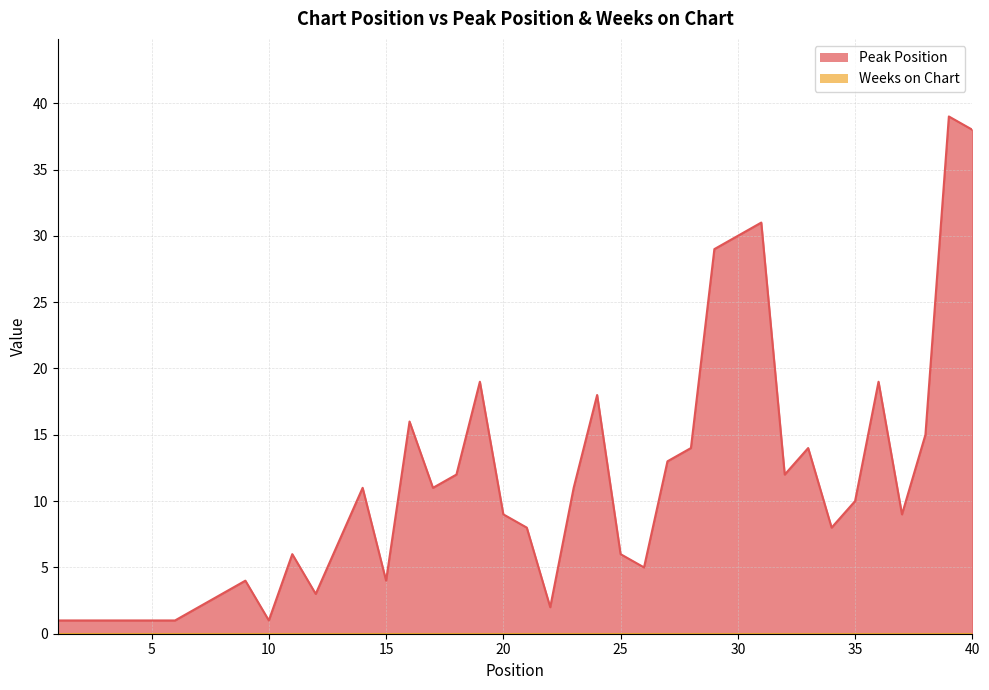

Count the number of categories in the chart.

40